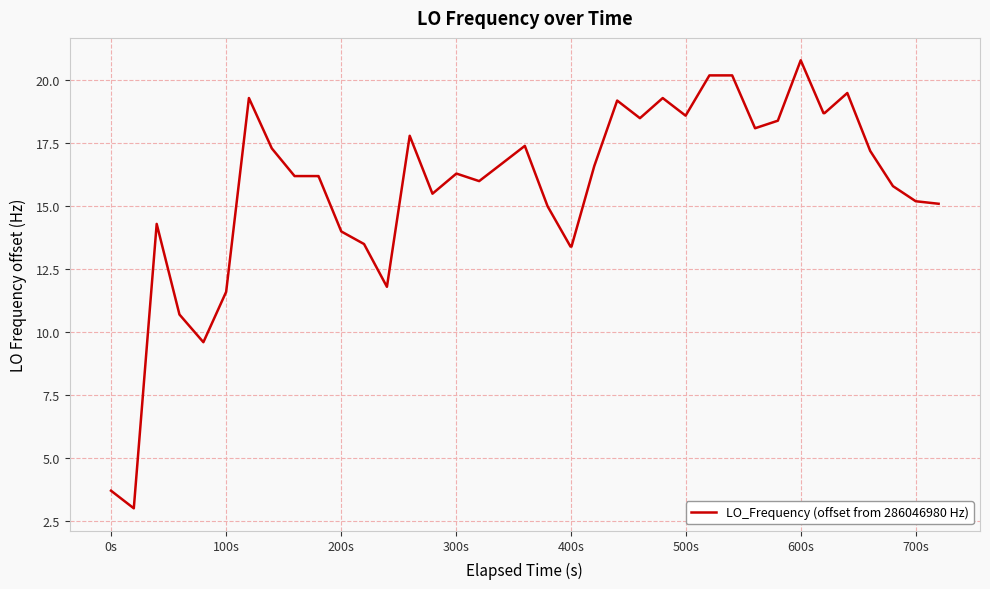

What is the minimum value shown in the chart?

3.0